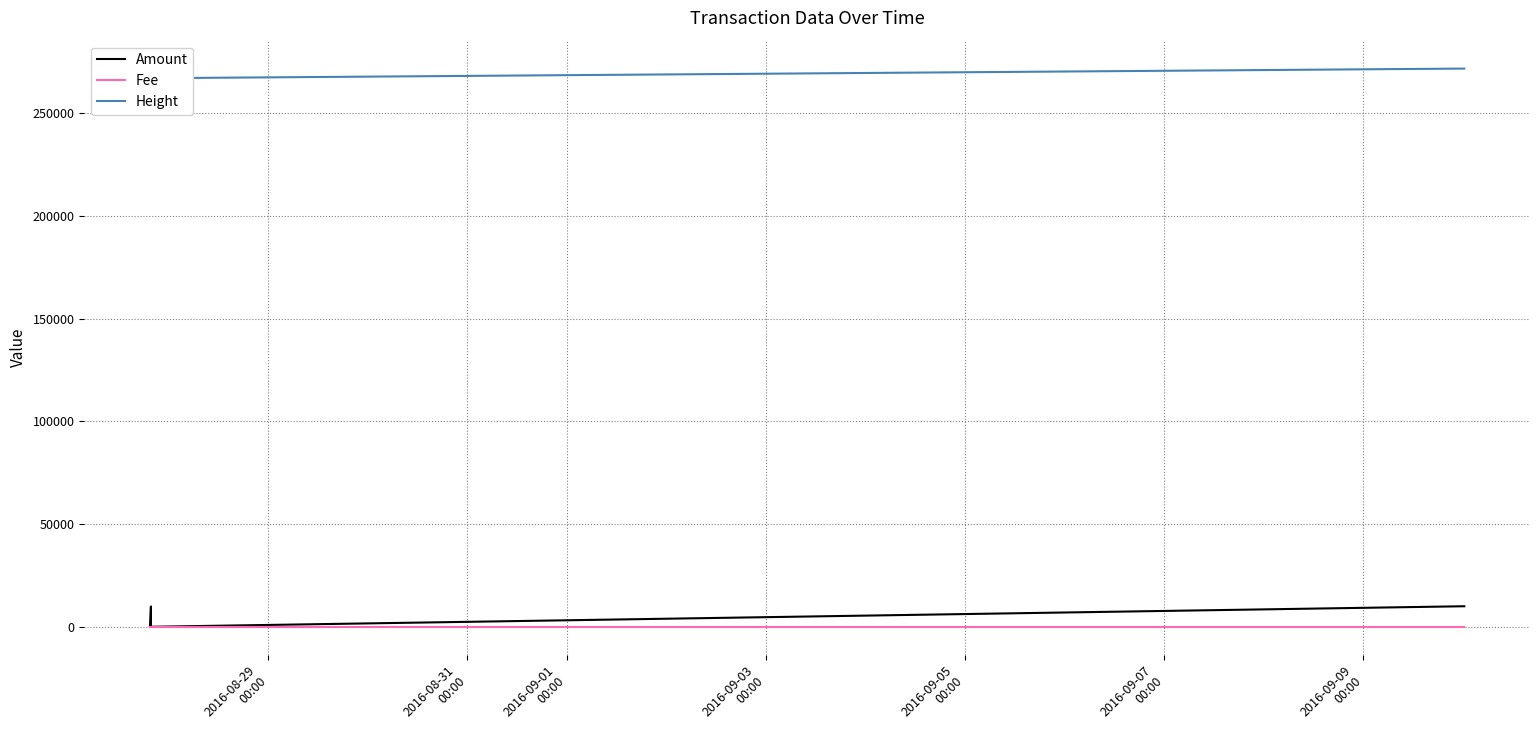

How many series are shown in this chart?

3